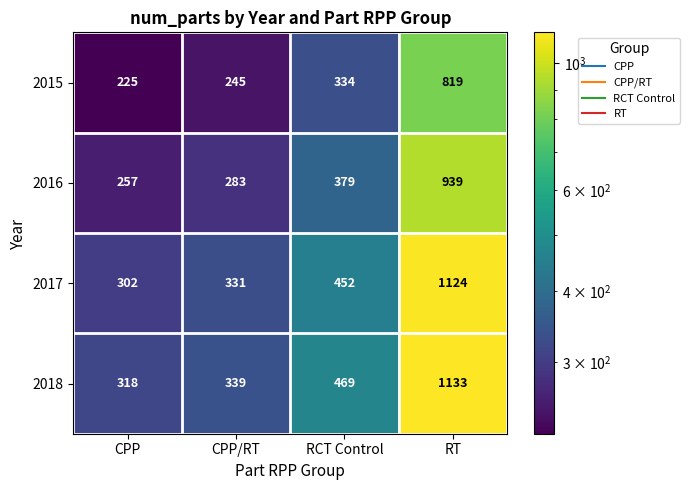

Is the value of 2016 at CPP greater than the value of 2017 at RCT Control?

No